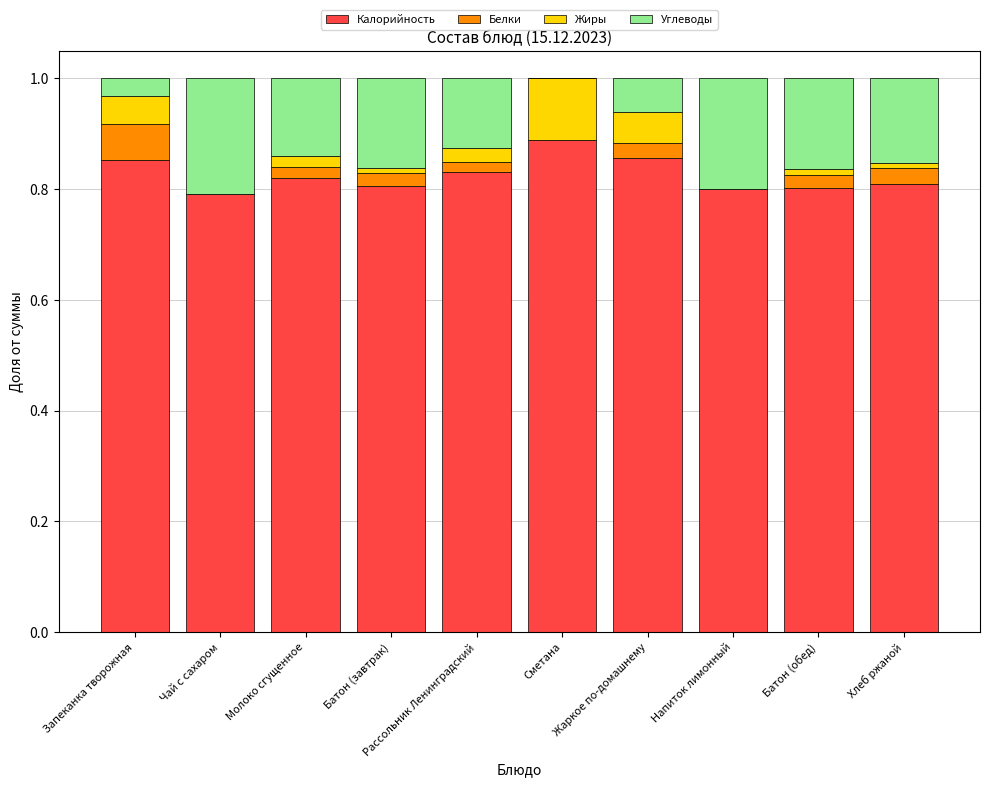

The Калорийность series shows 0.4 at Батон (обед). True or false?

False